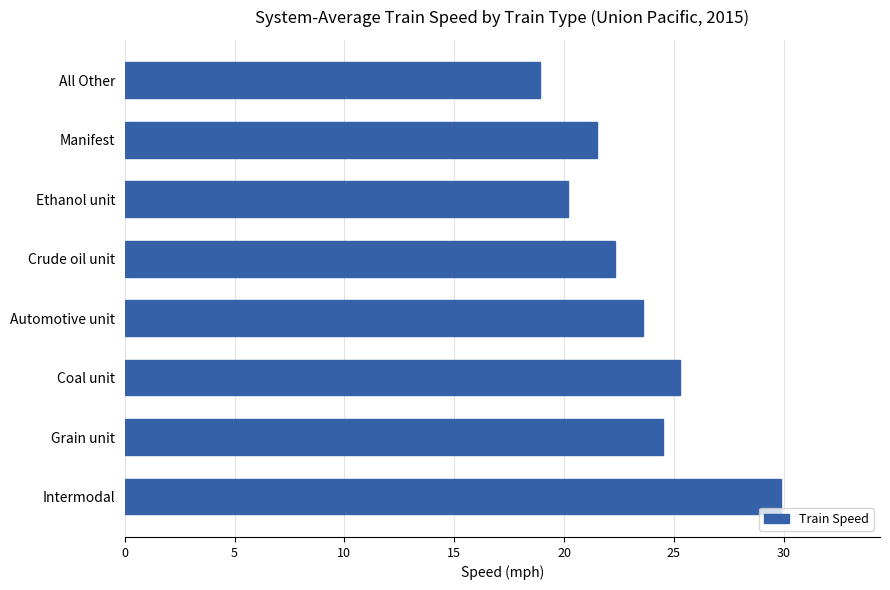

What is the change in value from Intermodal to All Other?

-11.0